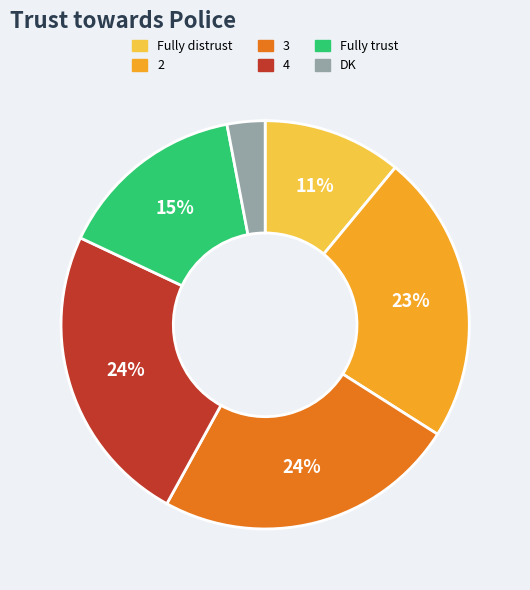

Does any single category account for the majority?

No